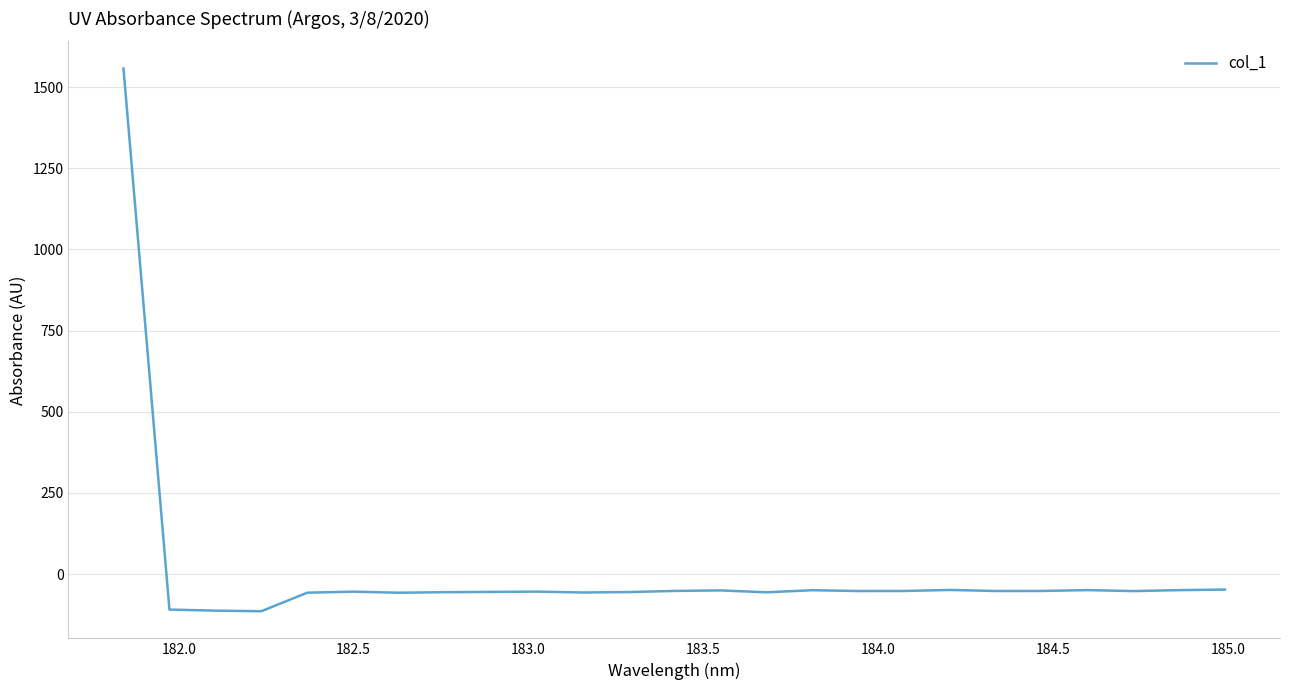

What is the smallest value displayed?

-114.5